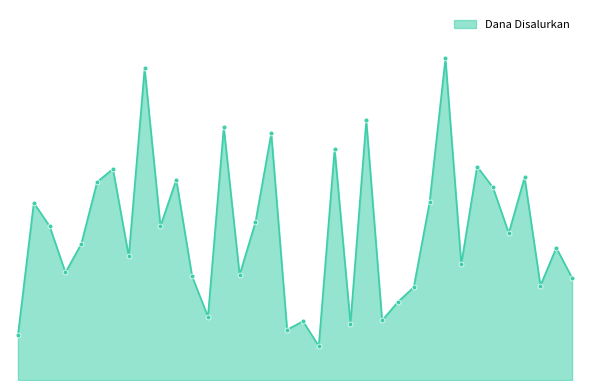

Does the chart have visible grid lines?

No